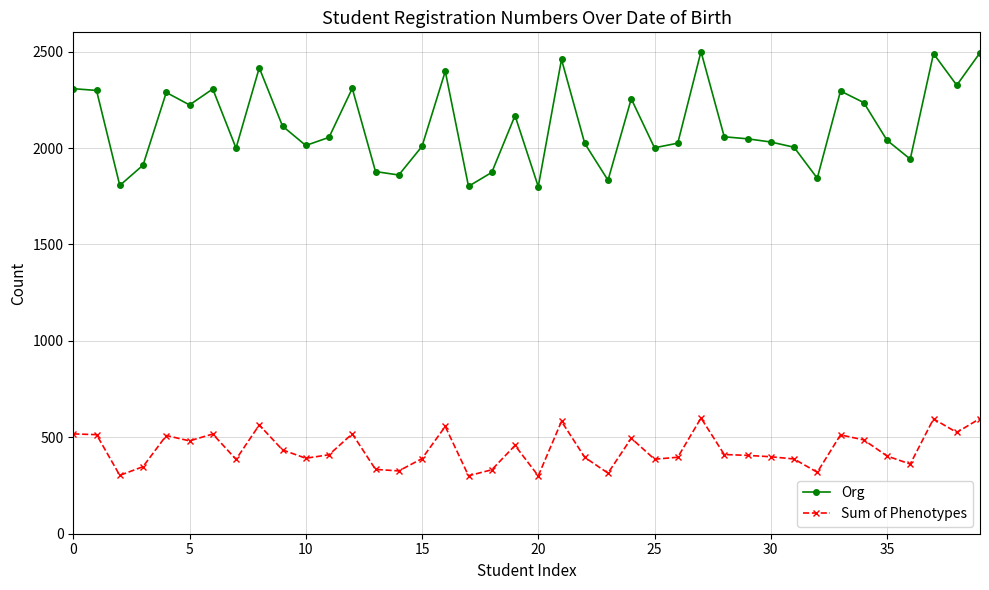

Which series has the largest total across all categories?

Org